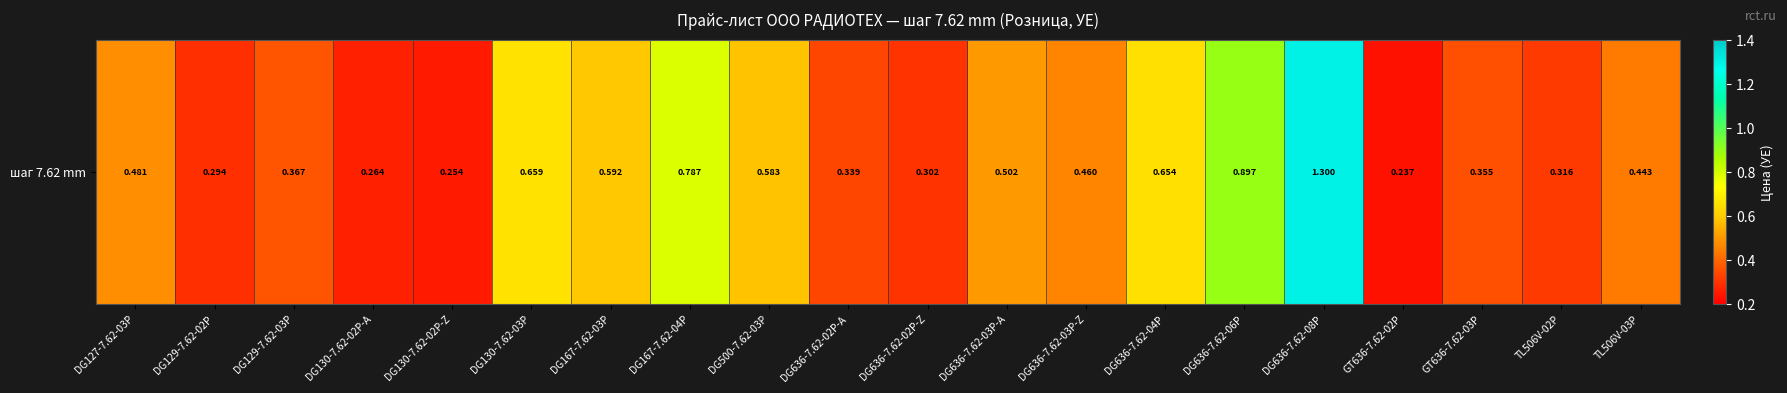

The chart shows a value of 0.5 at DG636-7.62-02P-A. True or false?

False